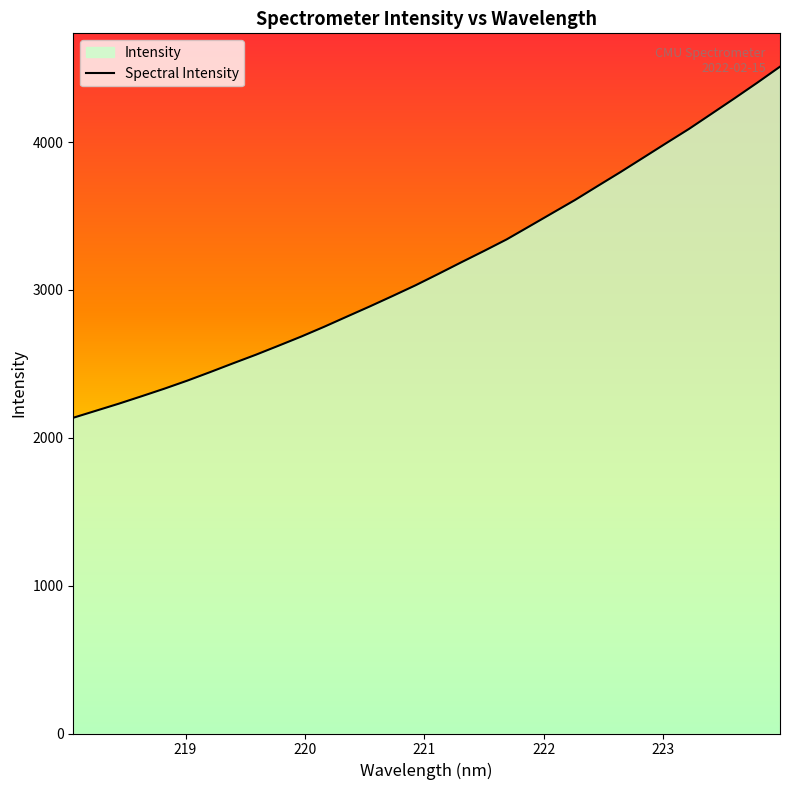

What is the difference between the maximum and minimum values?

2374.2